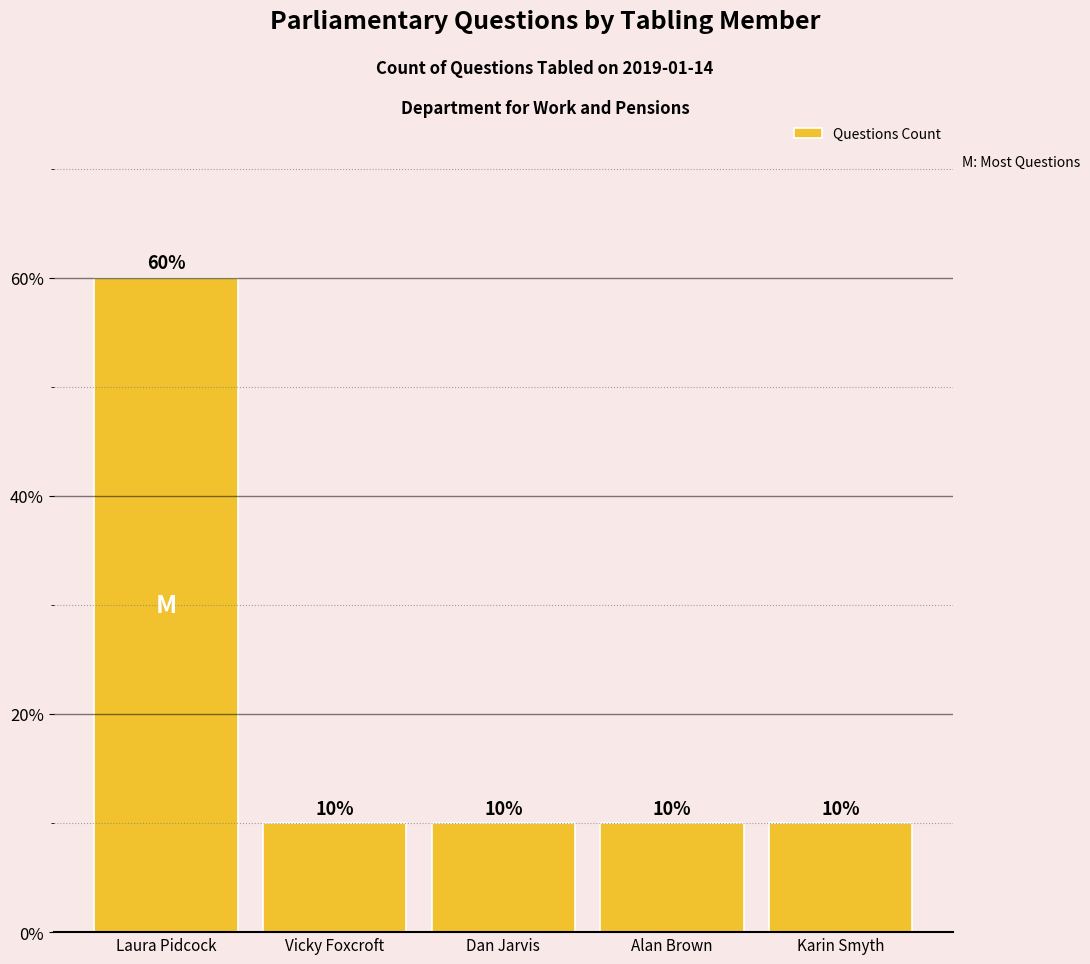

Approximately how many times larger is the value at Laura Pidcock compared to Karin Smyth?

6.0